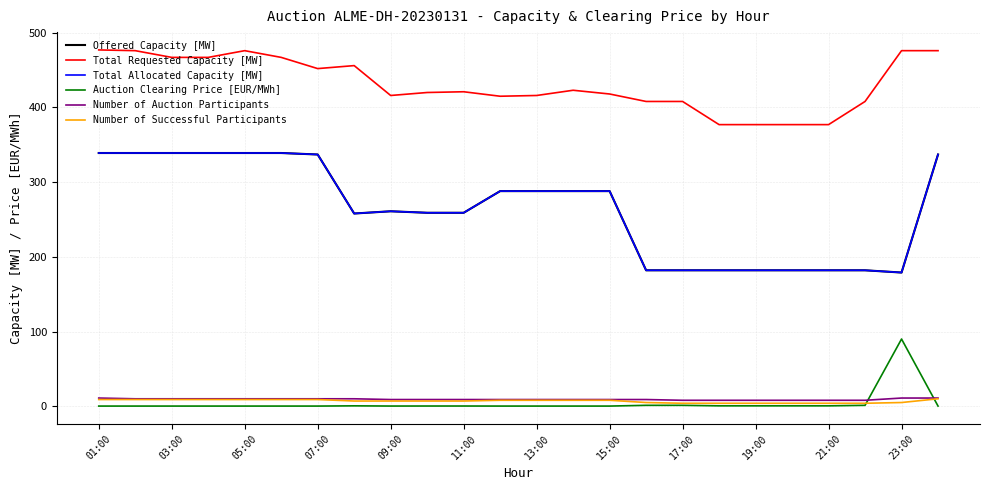

Does the chart have visible grid lines?

Yes